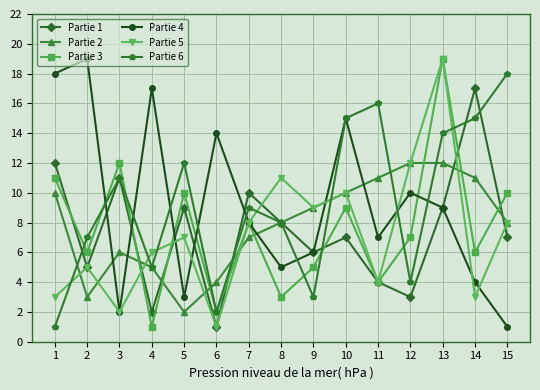

What is the value of the Partie 4 point at the 5th from the left?

3